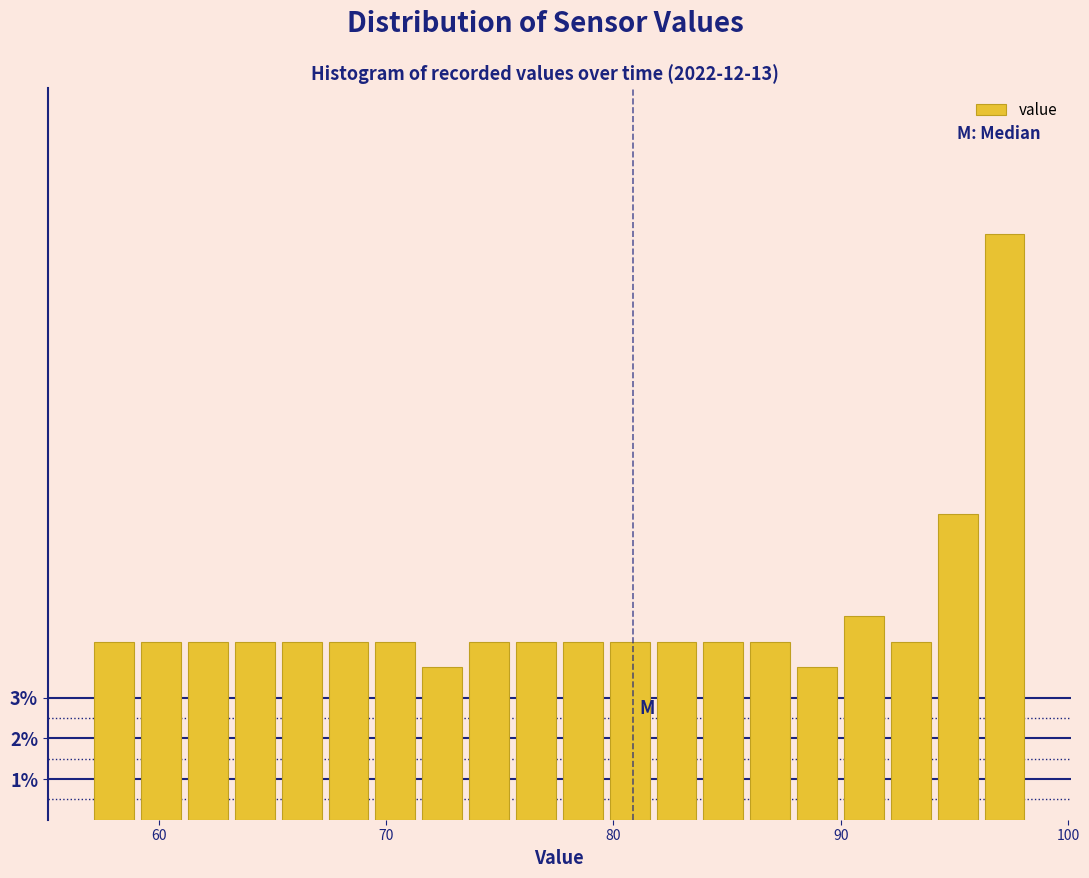

Around what value on the x-axis is the tallest bar? Give the approximate position of its centre, as read against the axis.

97